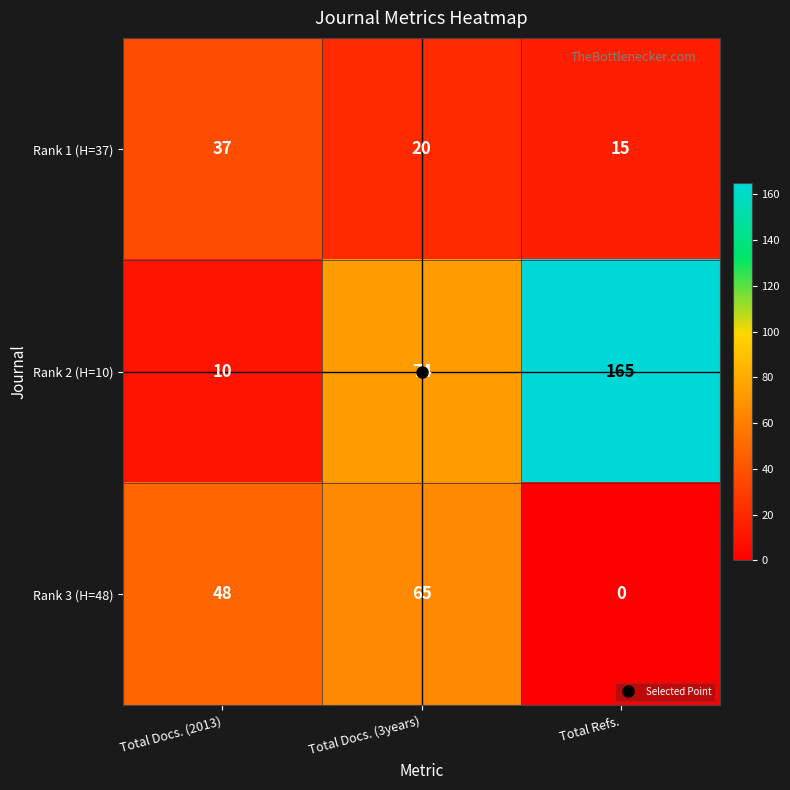

At how many categories does at least one series exceed 149?

1